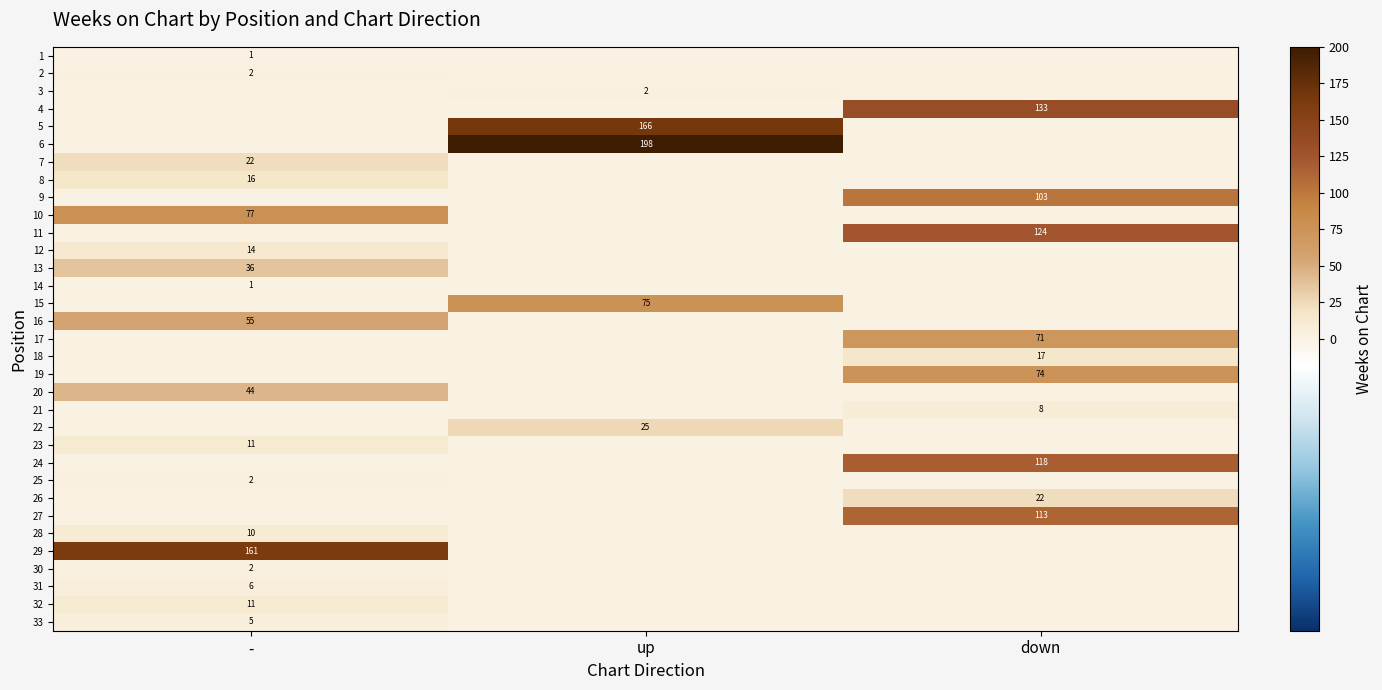

The 23 series shows 3 at -. True or false?

False